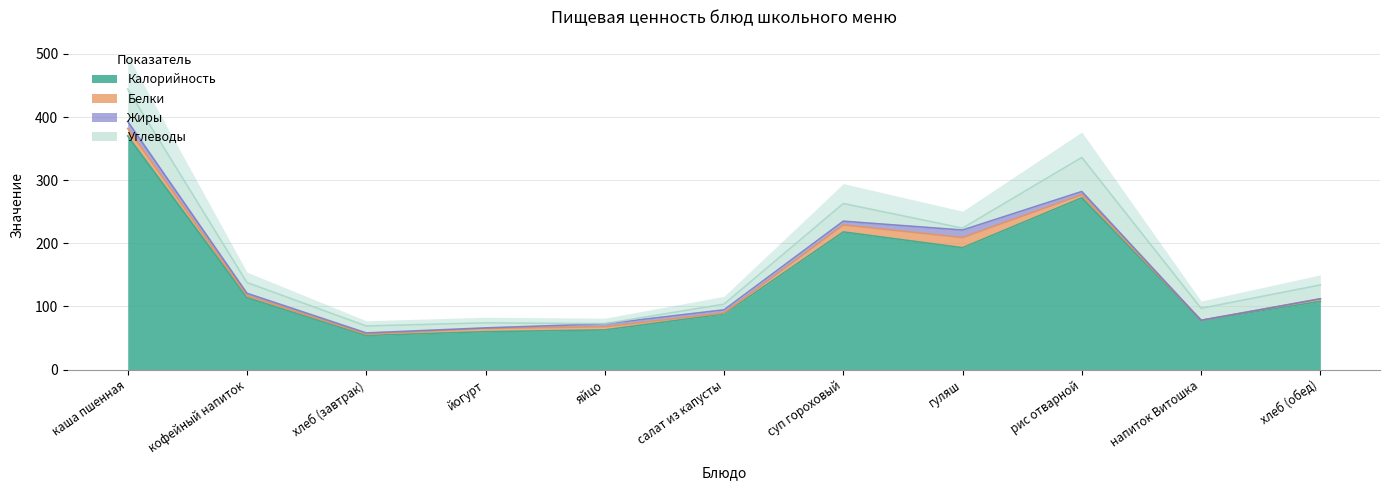

Does the chart display data point markers on the line(s)?

No